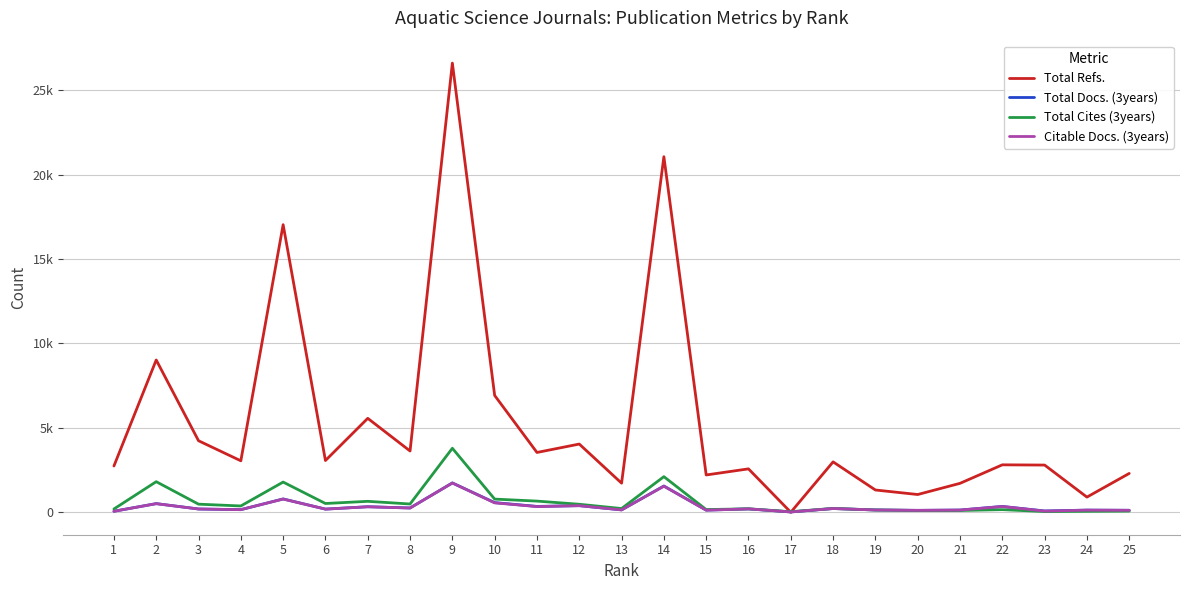

How many interior local valleys does the Total Refs. series have?

9